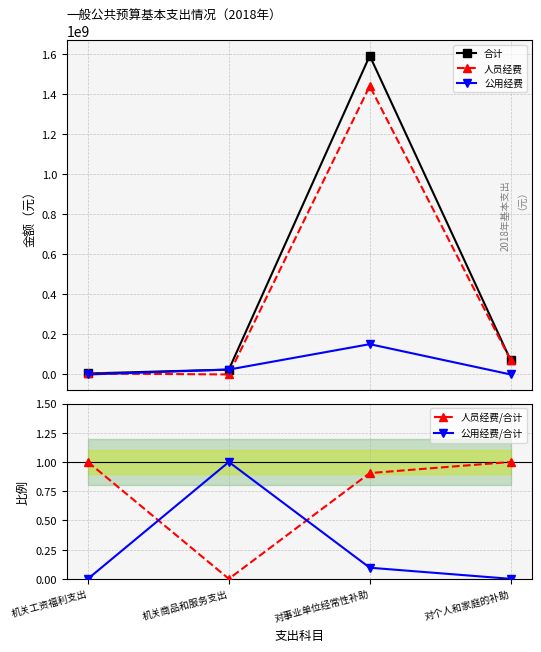

The 人员经费/合计 series shows 1.0 at 机关工资福利支出. True or false?

True